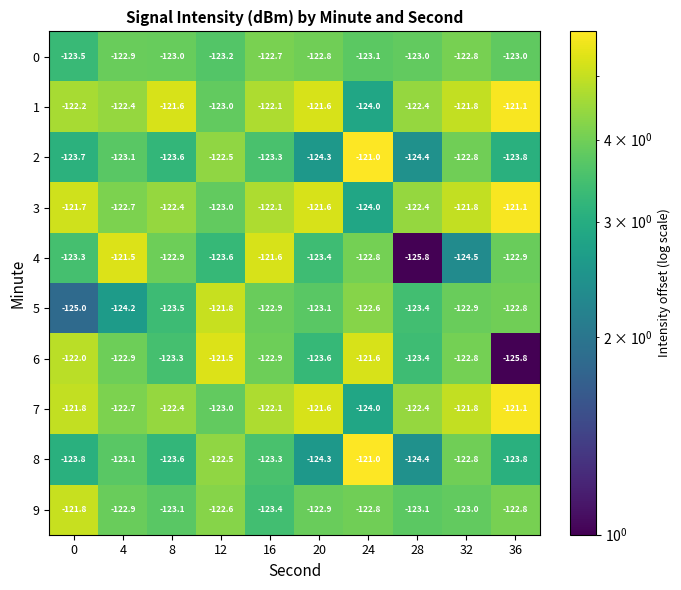

At which category does the chart reach its peak across all series?

24